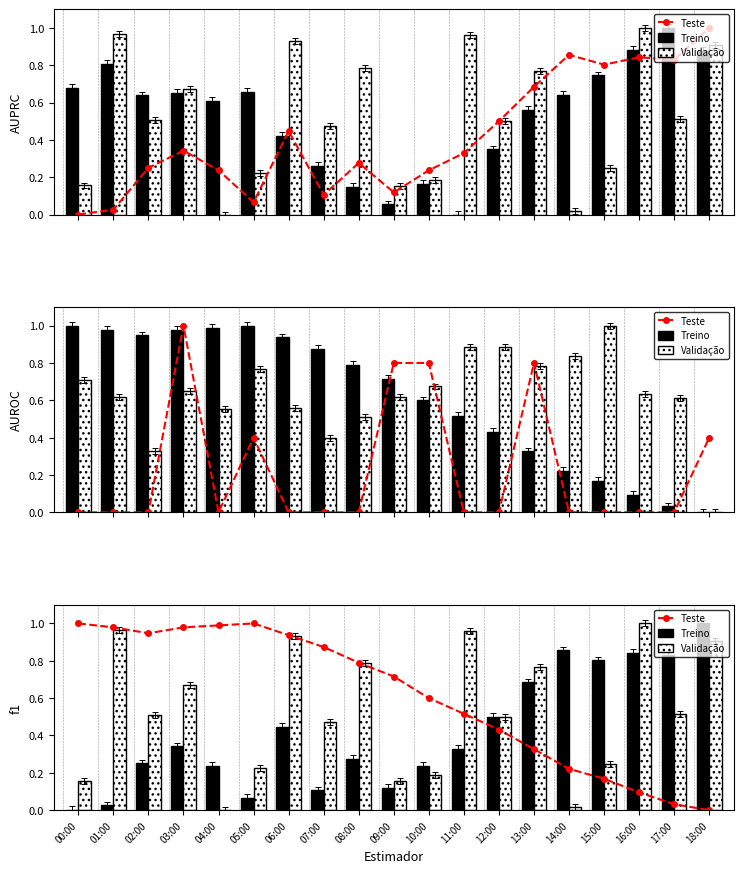

True or false: Validação has a value of 0.5 at 17:00.

True